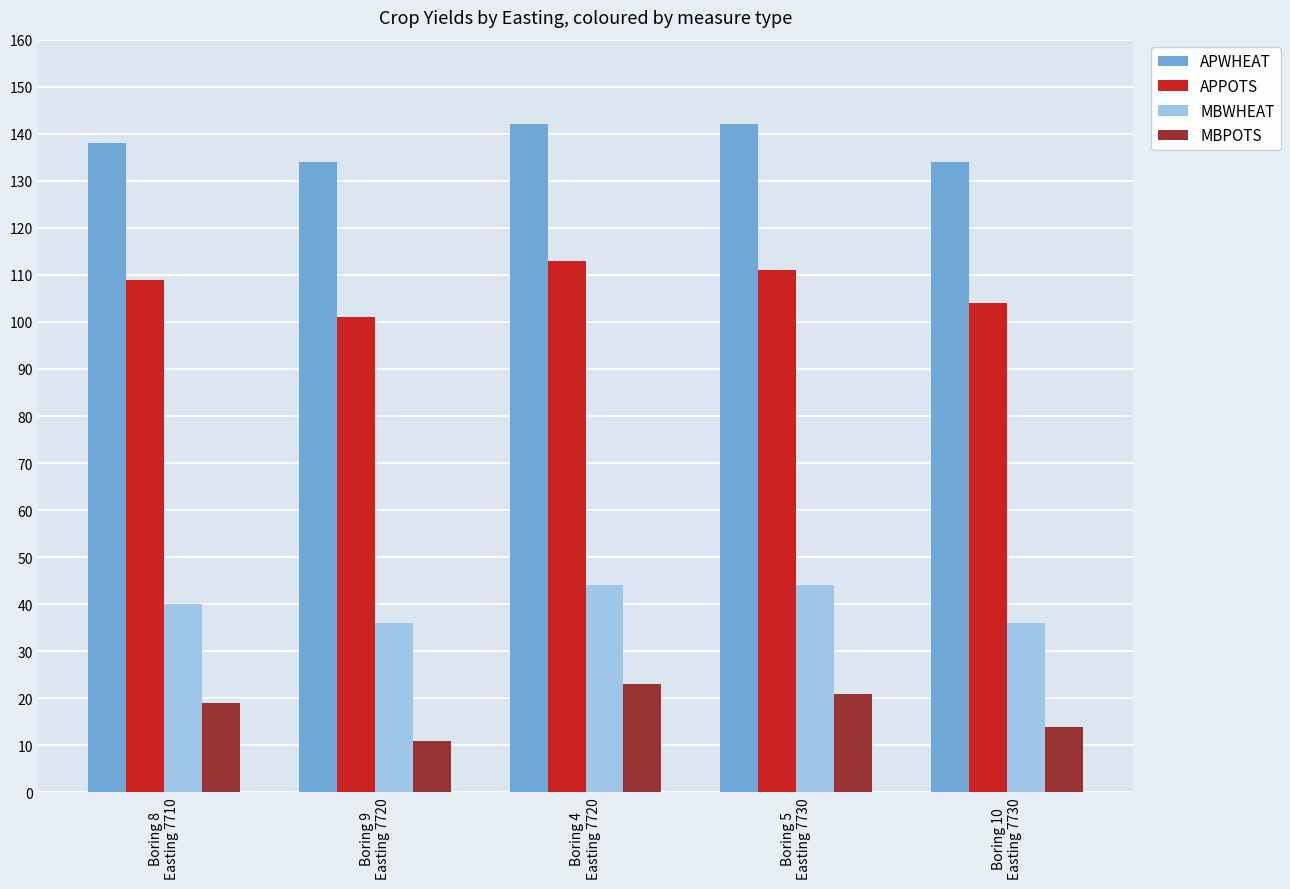

What is the difference between the second highest and minimum values in the MBPOTS series?

10